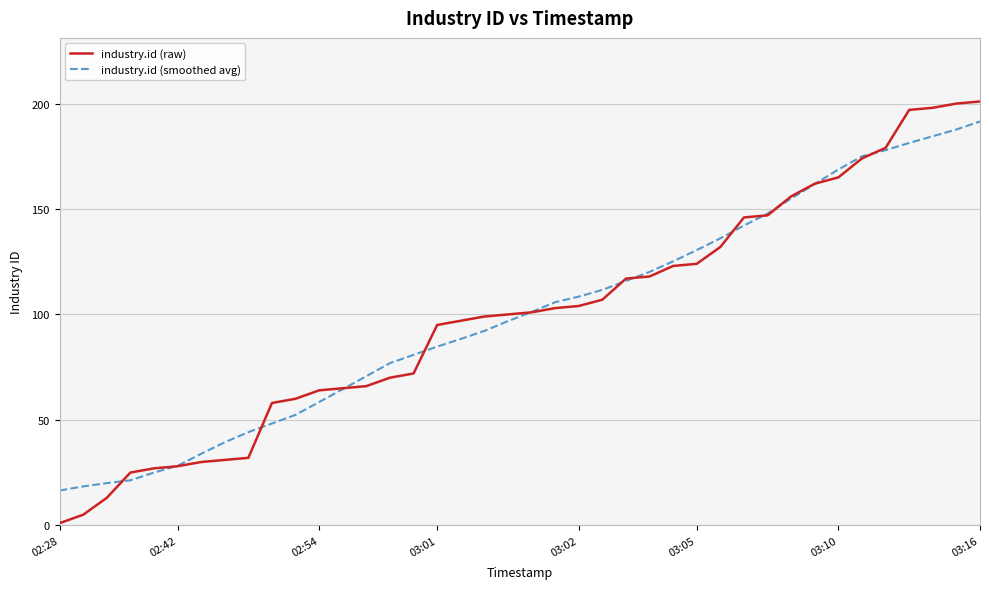

How many lines are shown in the chart?

2